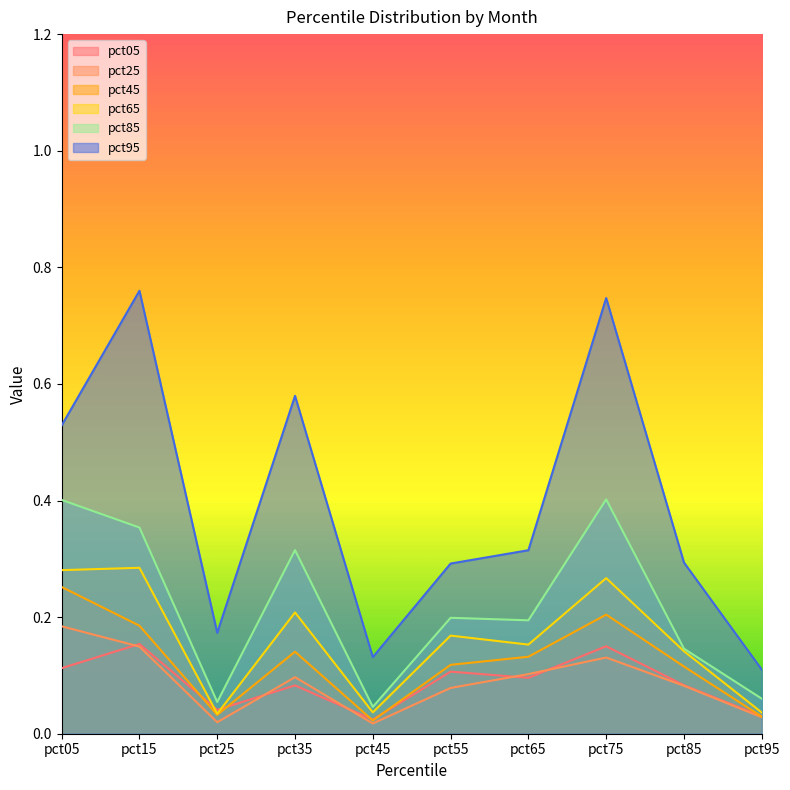

At pct85, list the series in order from largest to smallest.

pct95, pct85, pct65, pct45, pct05, pct25